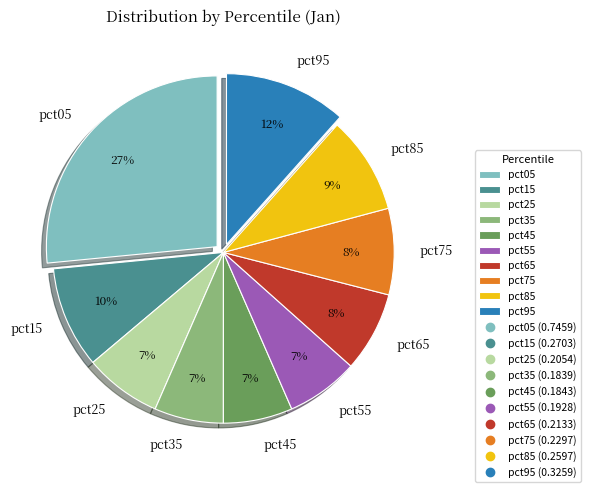

Which category has the biggest portion of the pie?

pct05